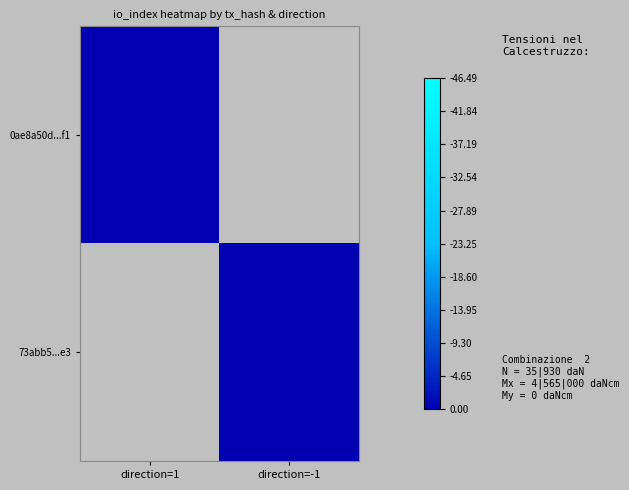

At which category does the chart reach its peak across all series?

direction=1